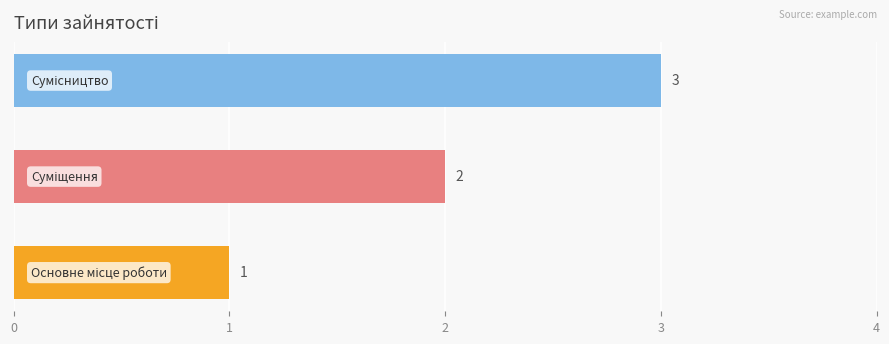

What is the difference between the maximum and minimum values?

2